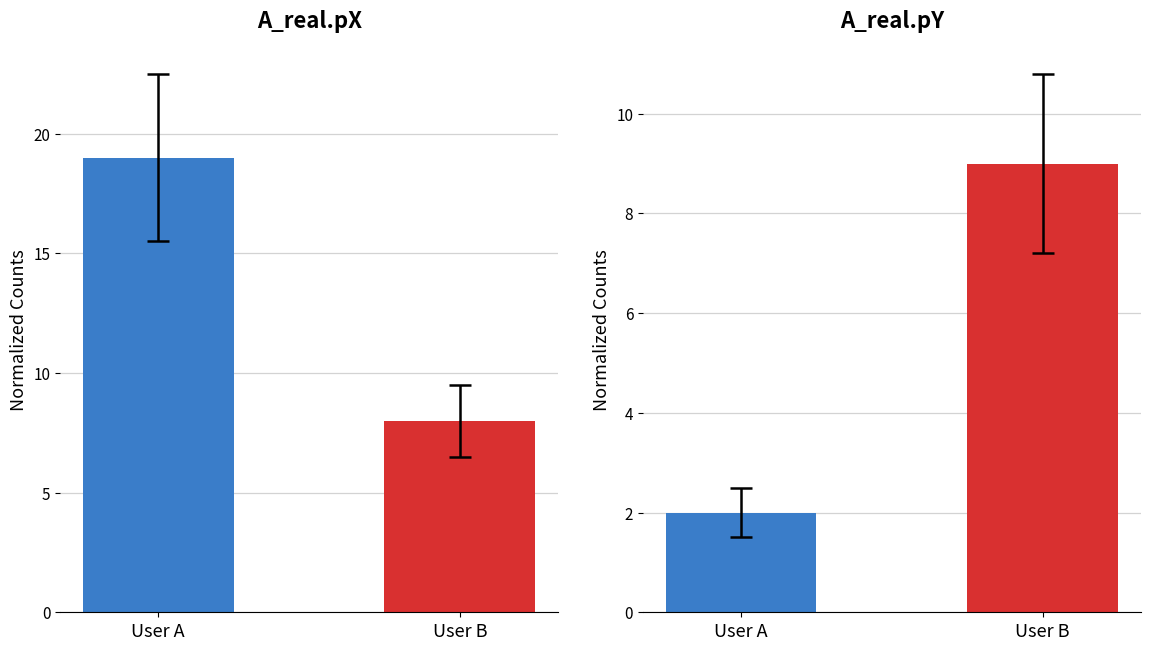

Reading left to right, extract all data points from this chart.

A_real.pX: User A=19	User B=8
A_real.pY: User A=2	User B=9